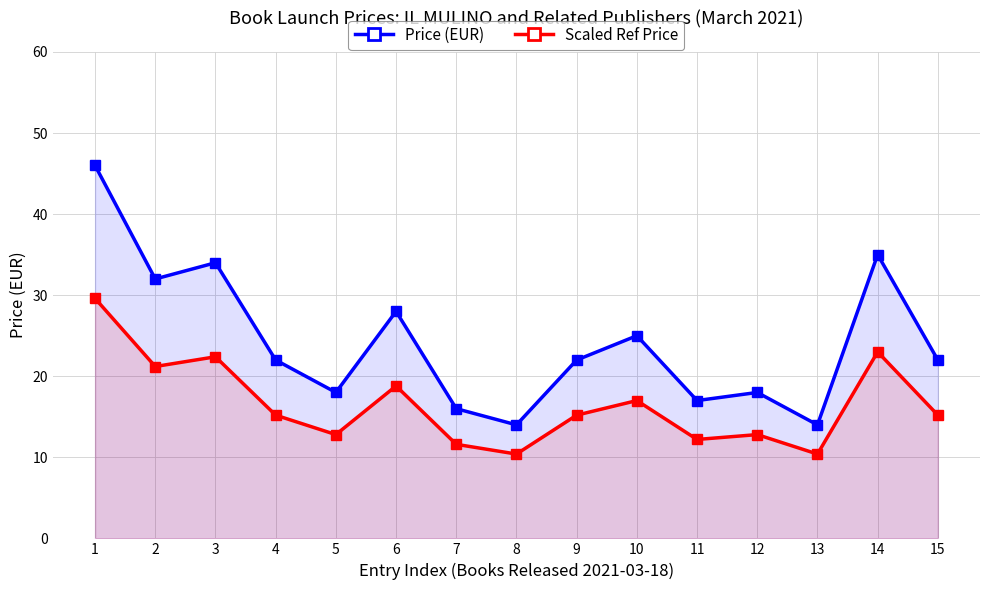

Where does the Scaled Ref Price series first go above 15?

1